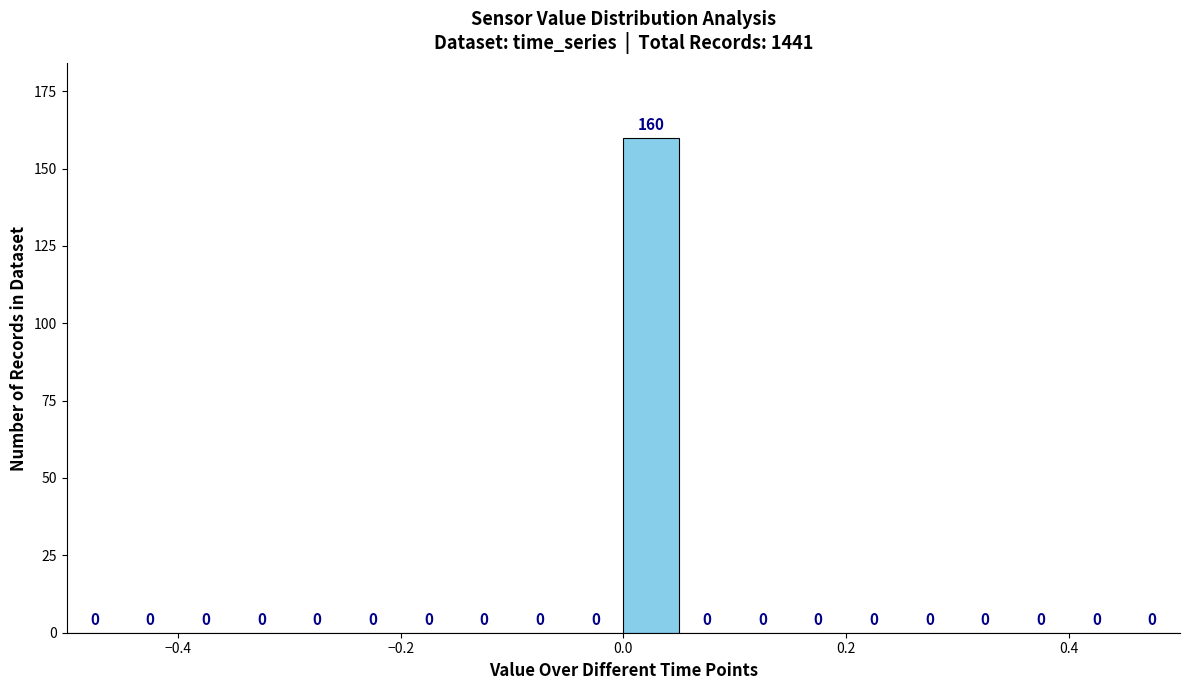

Around what value on the x-axis is the tallest bar? Give the approximate position of its centre, as read against the axis.

0.02